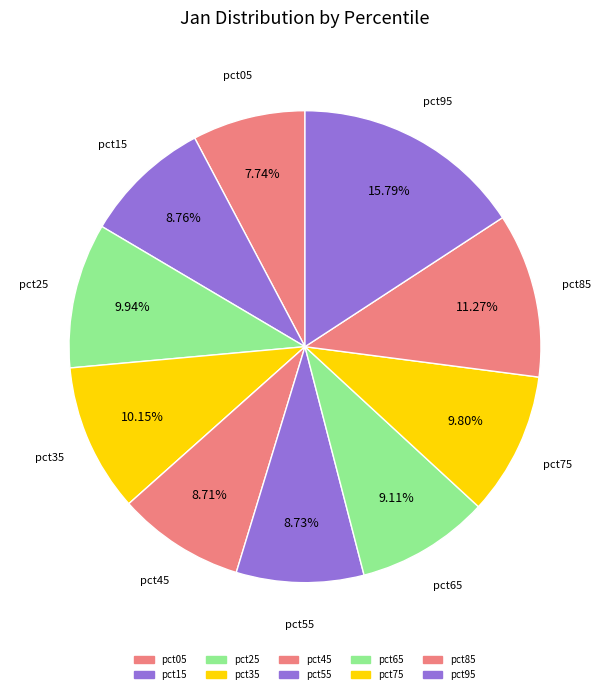

How many segments does this pie chart have?

10